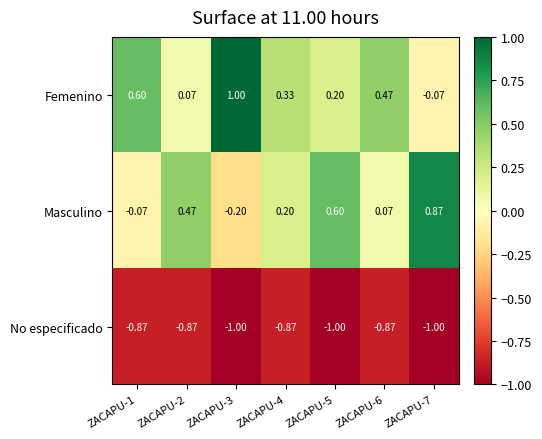

Between ZACAPU-4 and ZACAPU-6, which series saw the biggest shift?

Femenino